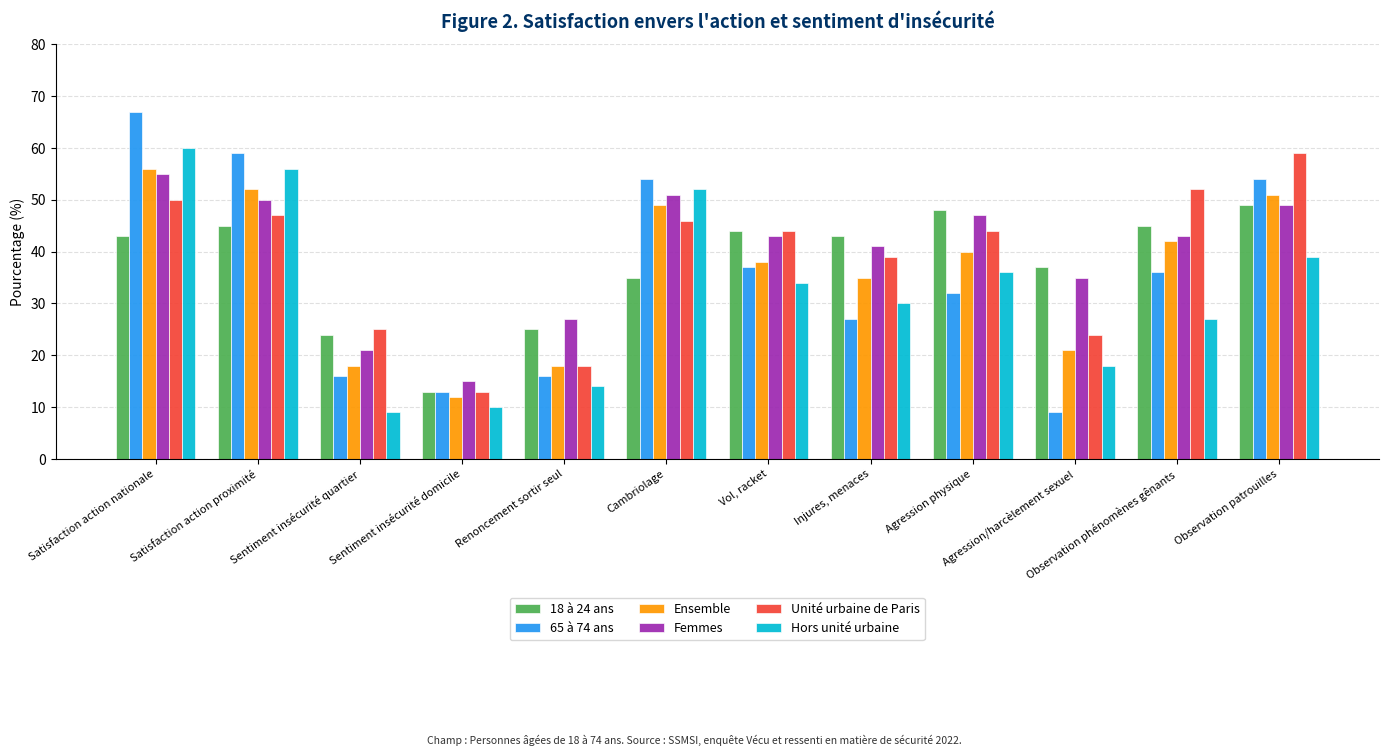

What is the difference between the maximum and minimum values in the Femmes series?

40